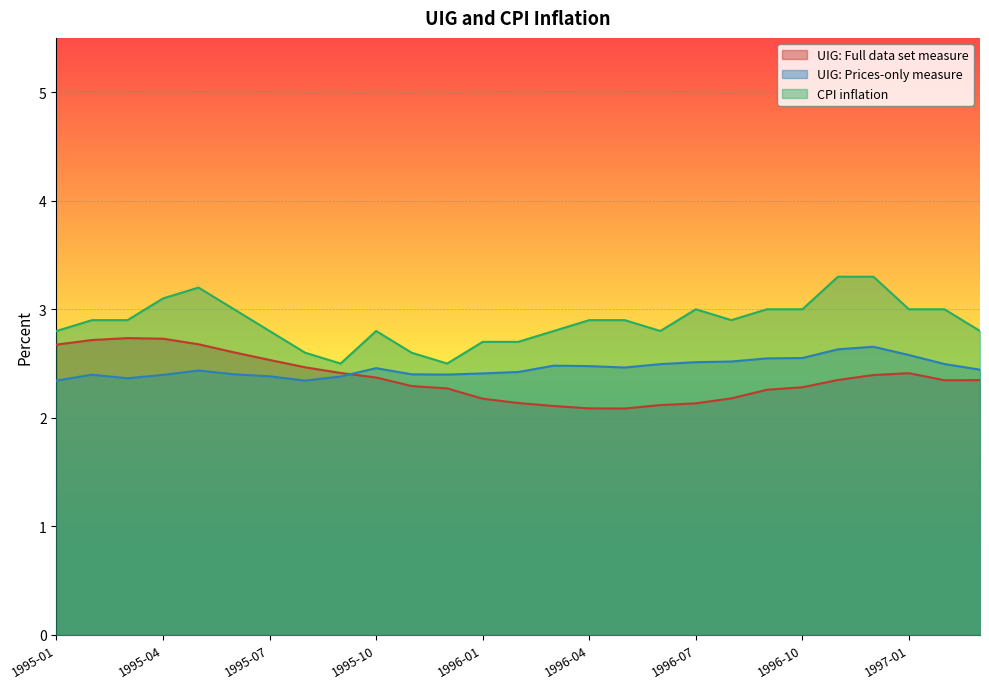

At how many categories does at least one series exceed 3?

4